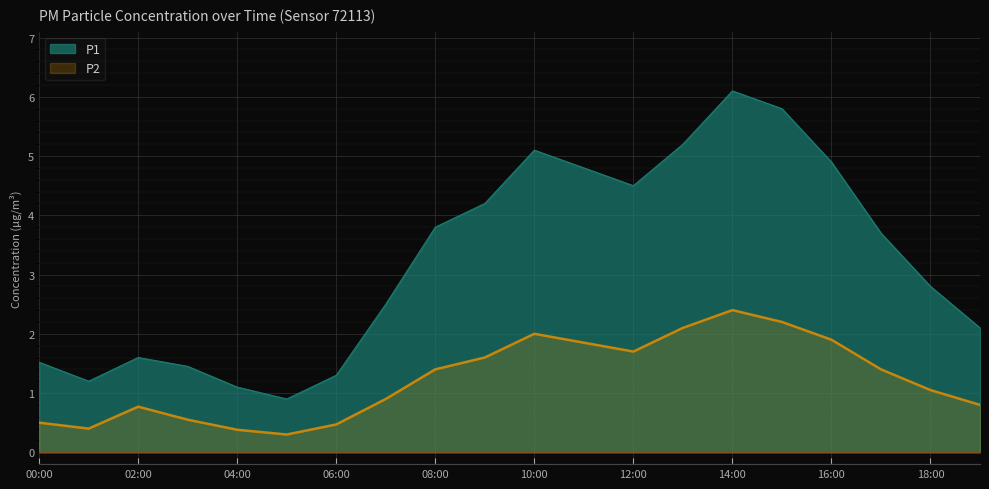

At which category does P1 reach its first local peak?

02:00